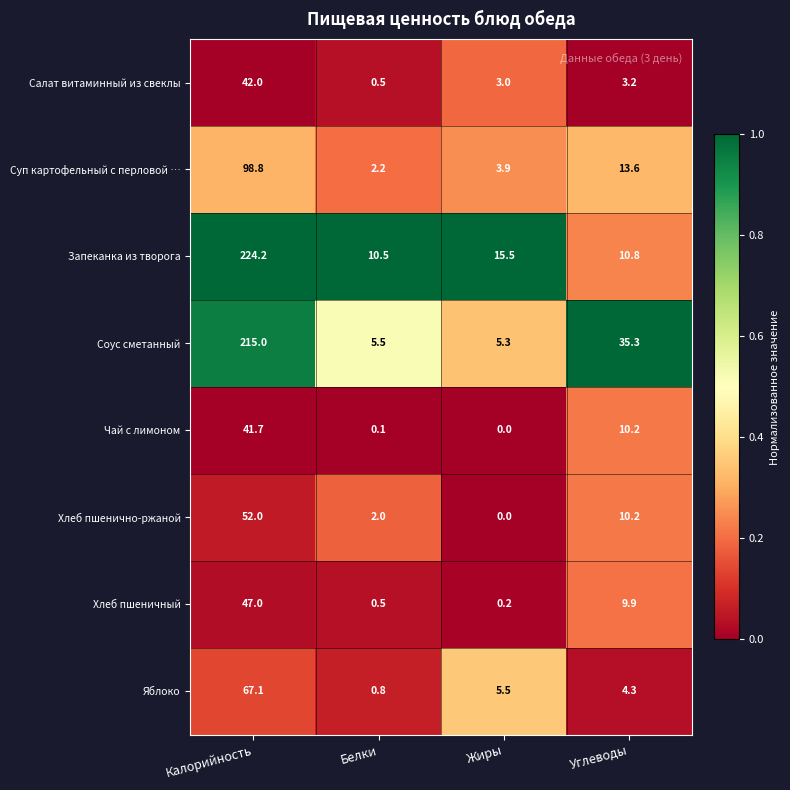

What is the maximum value for Чай с лимоном?

41.7